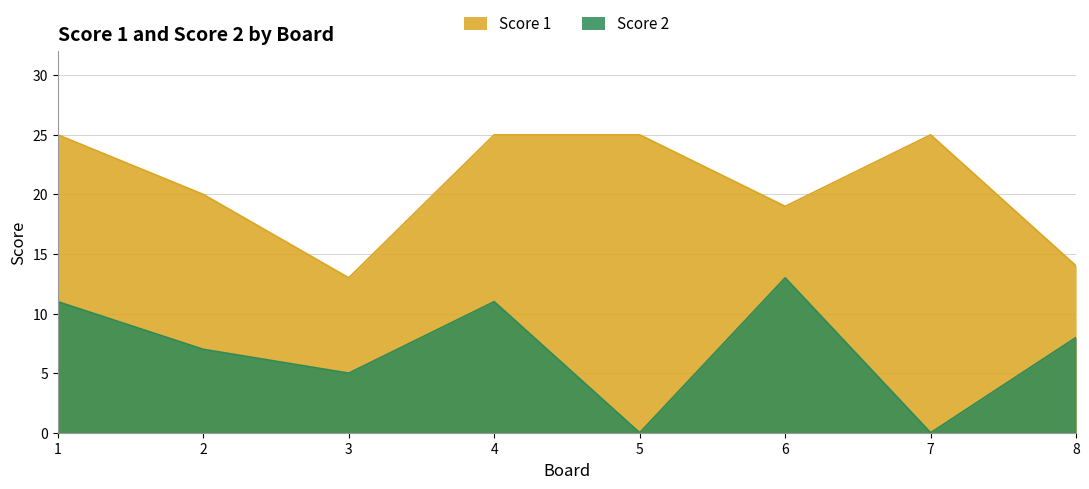

How many values in the Score 2 series are below 8?

4